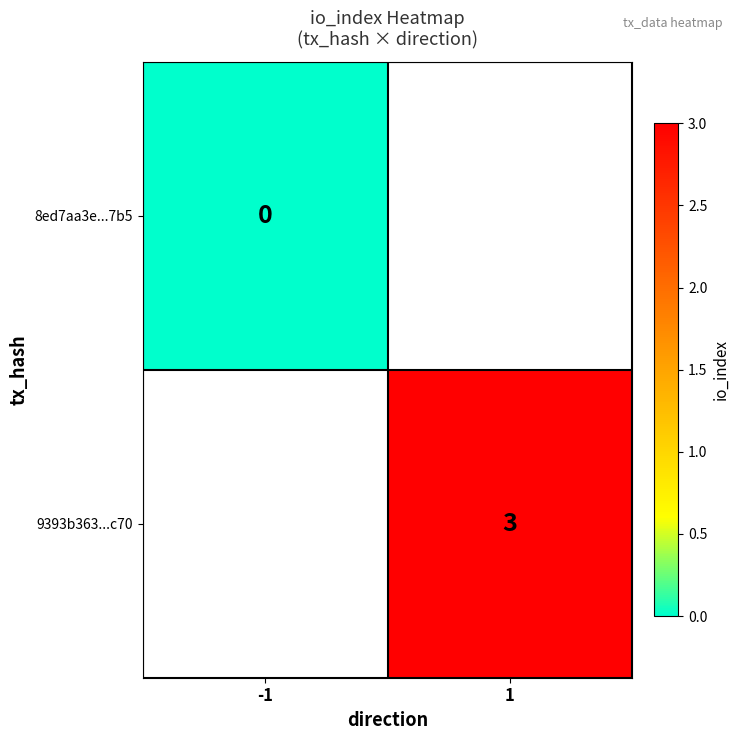

The 9393b363...c70 series shows 2 at 1. True or false?

False